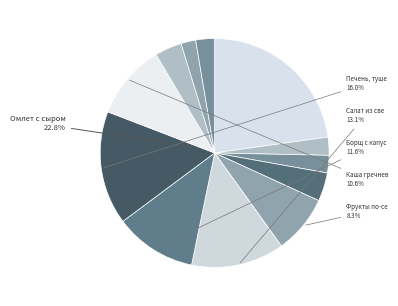

What is the change in value from Омлет с сыром to Компот из смеси сухофруктов?

-39.2